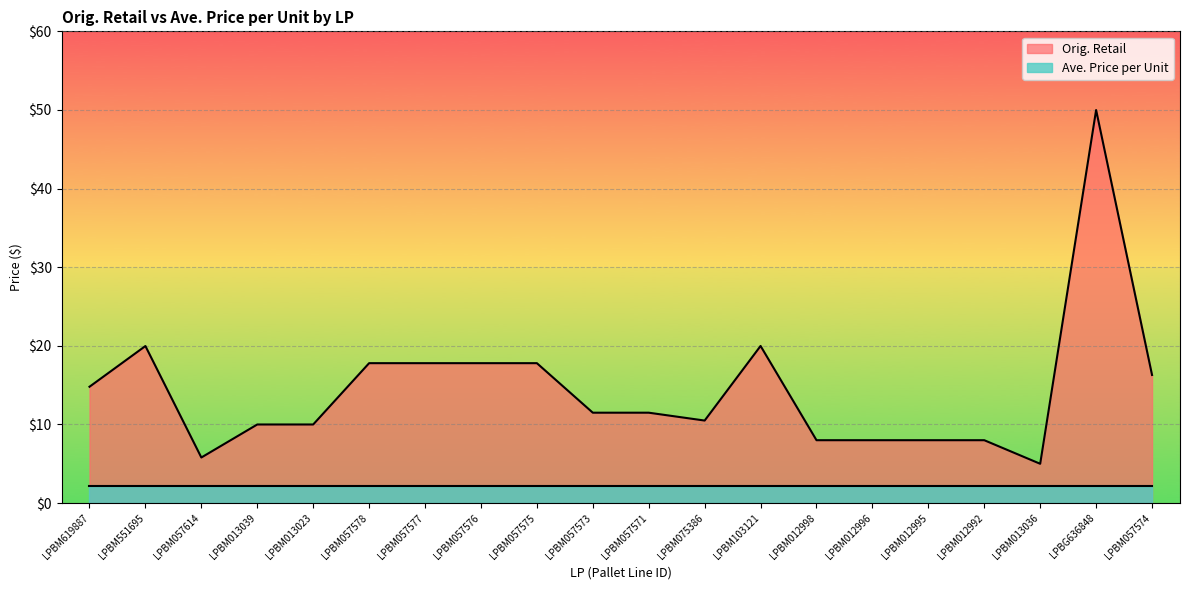

How many lines are shown in the chart?

2